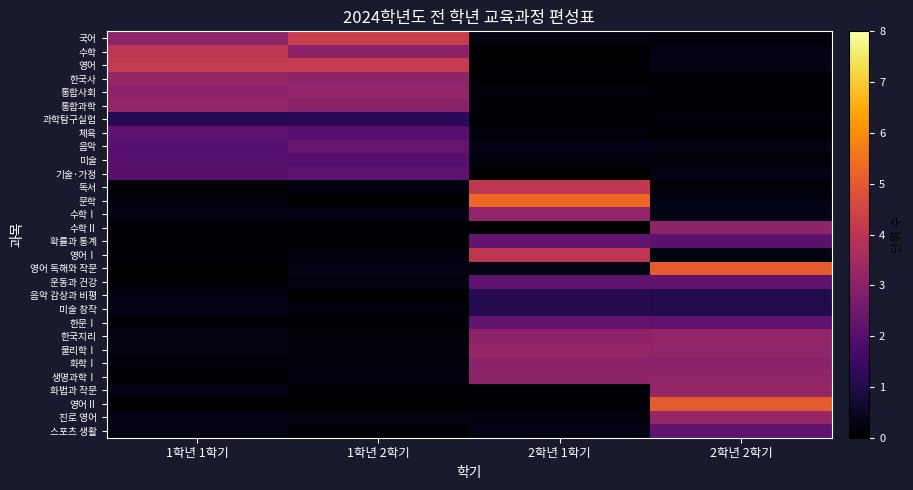

Reading left to right, extract all data points from this chart.

국어: 1학년 1학기=3.1	1학년 2학기=4.3	2학년 1학기=0.2	2학년 2학기=0.2
수학: 1학년 1학기=4.0	1학년 2학기=3.0	2학년 1학기=0.0	2학년 2학기=0.3
영어: 1학년 1학기=4.2	1학년 2학기=4.2	2학년 1학기=0.0	2학년 2학기=0.3
한국사: 1학년 1학기=3.2	1학년 2학기=3.1	2학년 1학기=0.1	2학년 2학기=0.1
통합사회: 1학년 1학기=3.1	1학년 2학기=3.2	2학년 1학기=0.1	2학년 2학기=0.1
통합과학: 1학년 1학기=3.2	1학년 2학기=3.0	2학년 1학기=0.1	2학년 2학기=0.1
과학탐구실험: 1학년 1학기=1.1	1학년 2학기=1.2	2학년 1학기=0.1	2학년 2학기=0.2
체육: 1학년 1학기=2.2	1학년 2학기=2.0	2학년 1학기=0.2	2학년 2학기=0.1
음악: 1학년 1학기=2.0	1학년 2학기=2.3	2학년 1학기=0.3	2학년 2학기=0.2
미술: 1학년 1학기=2.1	1학년 2학기=2.0	2학년 1학기=0.2	2학년 2학기=0.1
기술·가정: 1학년 1학기=2.0	1학년 2학기=2.1	2학년 1학기=0.0	2학년 2학기=0.3
독서: 1학년 1학기=0.1	1학년 2학기=0.2	2학년 1학기=4.1	2학년 2학기=0.2
문학: 1학년 1학기=0.2	1학년 2학기=0.1	2학년 1학기=5.3	2학년 2학기=0.2
수학Ⅰ: 1학년 1학기=0.3	1학년 2학기=0.3	2학년 1학기=3.2	2학년 2학기=0.3
수학Ⅱ: 1학년 1학기=0.0	1학년 2학기=0.1	2학년 1학기=0.0	2학년 2학기=3.1
확률과 통계: 1학년 1학기=0.1	1학년 2학기=0.1	2학년 1학기=2.2	2학년 2학기=2.1
영어Ⅰ: 1학년 1학기=0.1	1학년 2학기=0.2	2학년 1학기=4.0	2학년 2학기=0.2
영어 독해와 작문: 1학년 1학기=0.0	1학년 2학기=0.3	2학년 1학기=0.2	2학년 2학기=5.1
운동과 건강: 1학년 1학기=0.0	1학년 2학기=0.2	2학년 1학기=2.2	2학년 2학기=2.2
음악 감상과 비평: 1학년 1학기=0.2	1학년 2학기=0.0	2학년 1학기=1.1	2학년 2학기=1.0
미술 창작: 1학년 1학기=0.3	1학년 2학기=0.2	2학년 1학기=1.1	2학년 2학기=1.0
한문Ⅰ: 1학년 1학기=0.1	1학년 2학기=0.1	2학년 1학기=2.2	2학년 2학기=2.2
한국지리: 1학년 1학기=0.3	1학년 2학기=0.1	2학년 1학기=3.0	2학년 2학기=3.2
물리학Ⅰ: 1학년 1학기=0.2	1학년 2학기=0.2	2학년 1학기=3.2	2학년 2학기=3.1
화학Ⅰ: 1학년 1학기=0.2	1학년 2학기=0.1	2학년 1학기=3.0	2학년 2학기=3.0
생명과학Ⅰ: 1학년 1학기=0.0	1학년 2학기=0.2	2학년 1학기=3.1	2학년 2학기=3.2
화법과 작문: 1학년 1학기=0.3	1학년 2학기=0.1	2학년 1학기=0.1	2학년 2학기=3.2
영어Ⅱ: 1학년 1학기=0.1	1학년 2학기=0.0	2학년 1학기=0.1	2학년 2학기=5.0
진로 영어: 1학년 1학기=0.3	1학년 2학기=0.2	2학년 1학기=0.2	2학년 2학기=3.3
스포츠 생활: 1학년 1학기=0.2	1학년 2학기=0.1	2학년 1학기=0.3	2학년 2학기=2.2